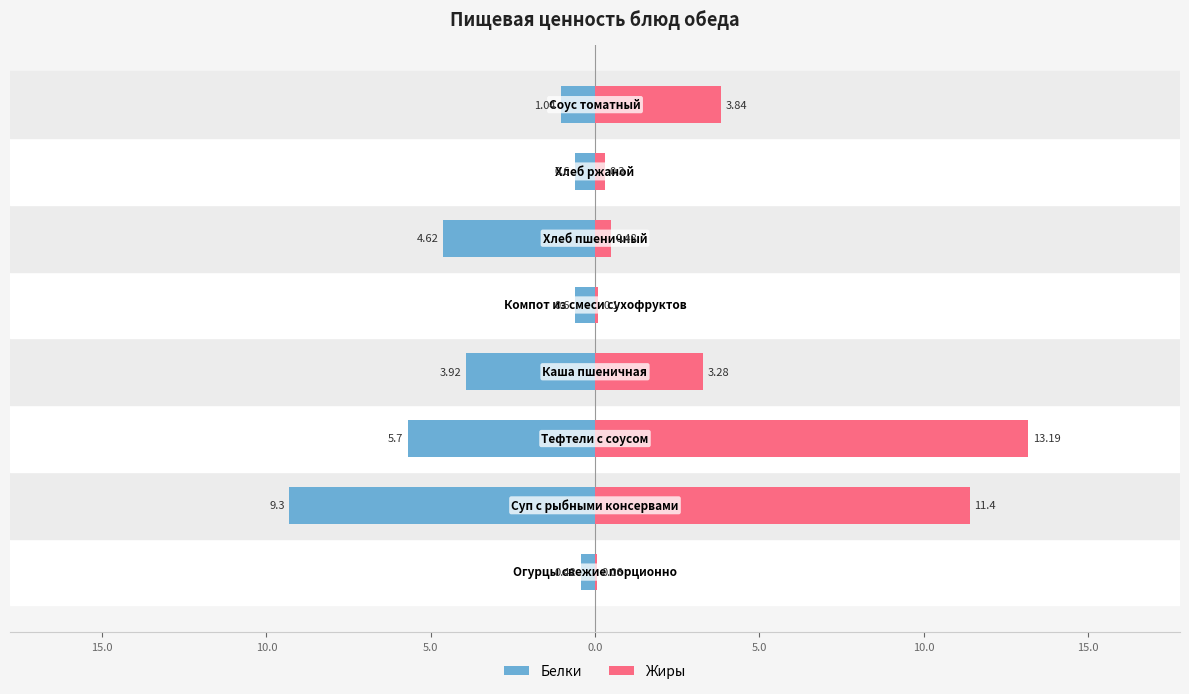

How many values in the Белки series are below -1?

5